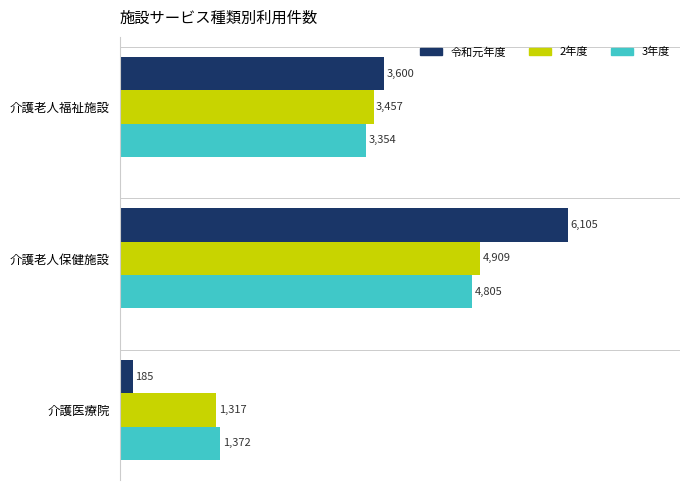

How many series are shown in this chart?

3